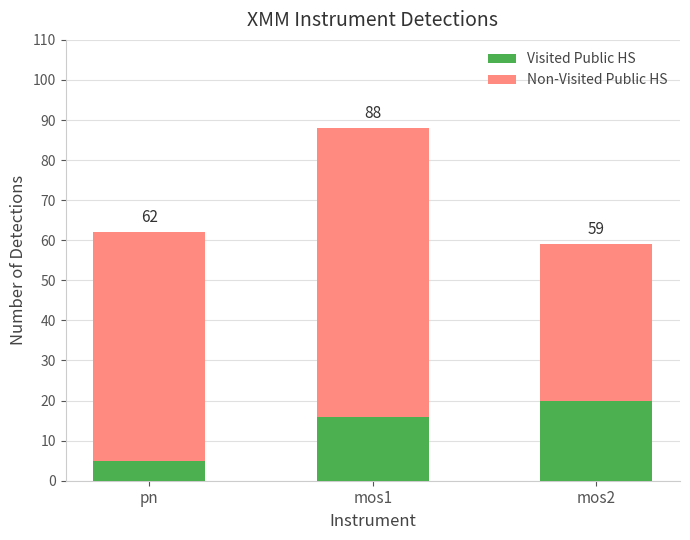

What are all the series names shown in the legend?

Visited Public HS, Non-Visited Public HS